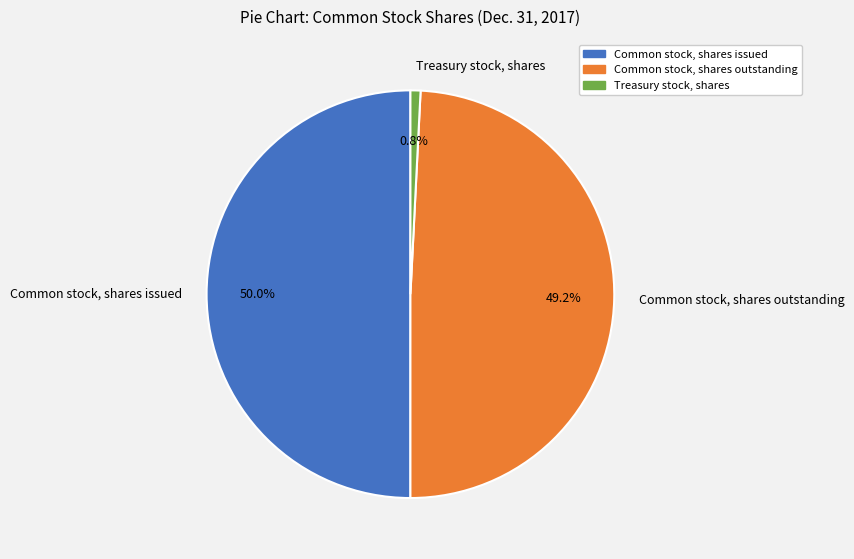

What is the largest slice in the pie chart?

Common stock, shares issued